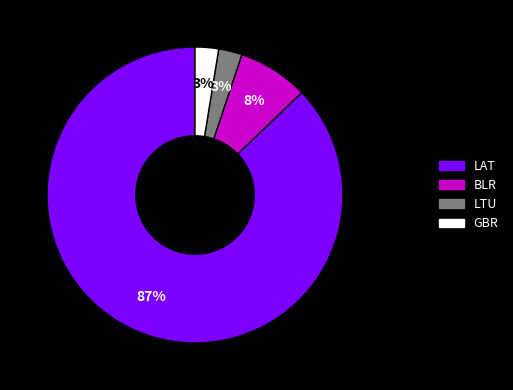

True or false: LTU accounts for 3% of the total.

True